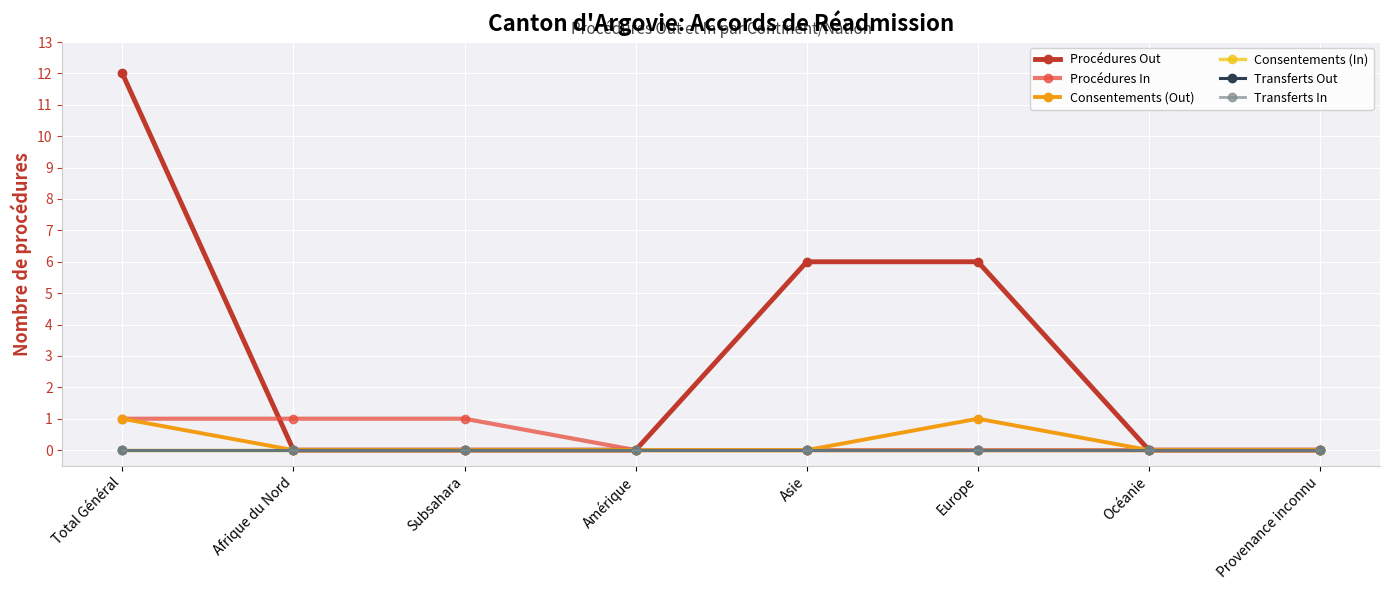

Reading left to right, transcribe all the data shown in this chart.

Procédures Out: 12	0	0	0	6	6	0	0
Procédures In: 1	1	1	0	0	0	0	0
Consentements (Out): 1	0	0	0	0	1	0	0
Consentements (In): 0	0	0	0	0	0	0	0
Transferts Out: 0	0	0	0	0	0	0	0
Transferts In: 0	0	0	0	0	0	0	0